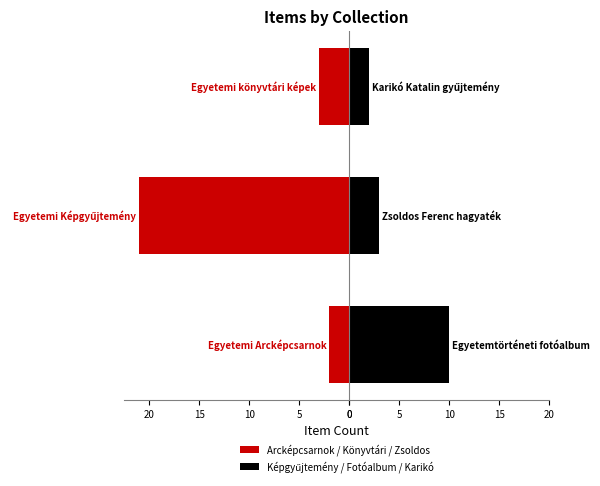

Reading left to right, extract all data points from this chart.

Arcképcsarnok / Könyvtári / Zsoldos: 0=-2	5=-21	10=-3
Képgyűjtemény / Fotóalbum / Karikó: 0=10	5=3	10=2